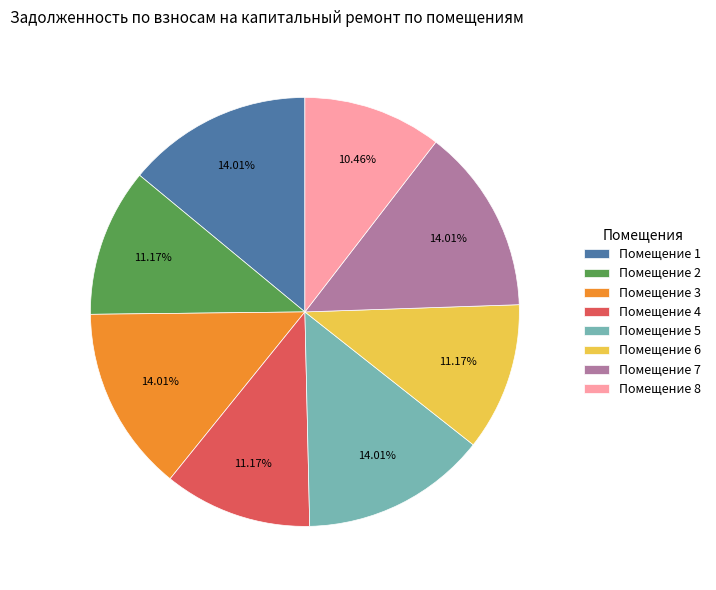

Combined, do Помещение 6 and Помещение 8 account for over 50%?

No